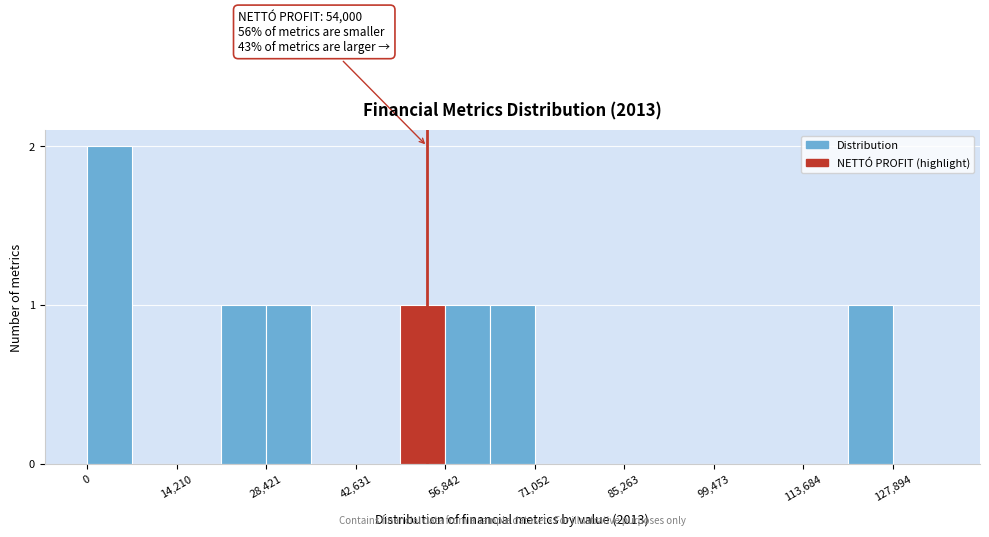

Read against the x-axis, roughly where is the centre of the tallest bar?

4000